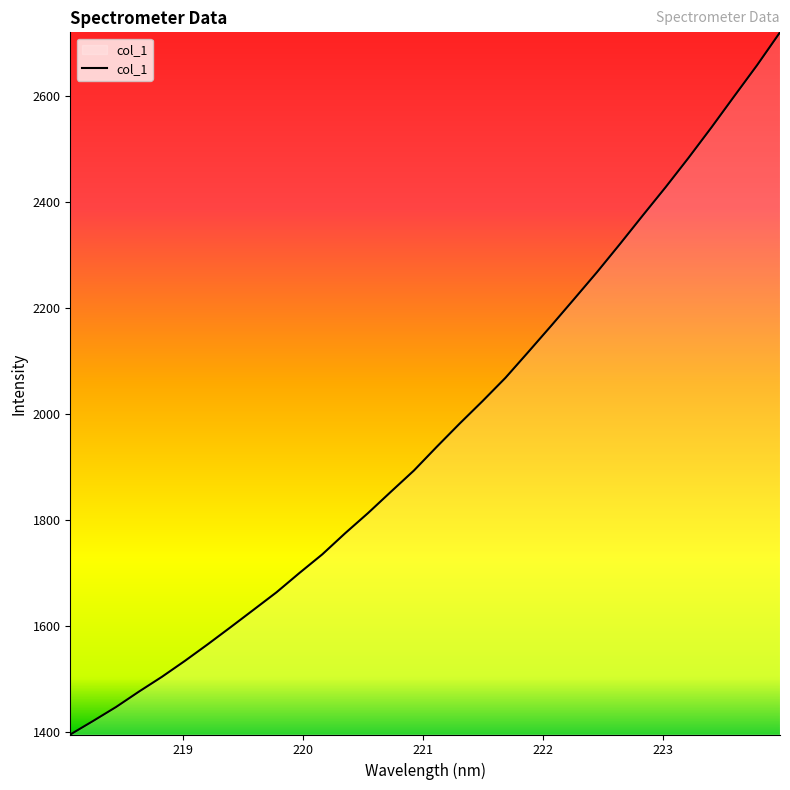

What is the maximum value shown in the chart?

2720.1